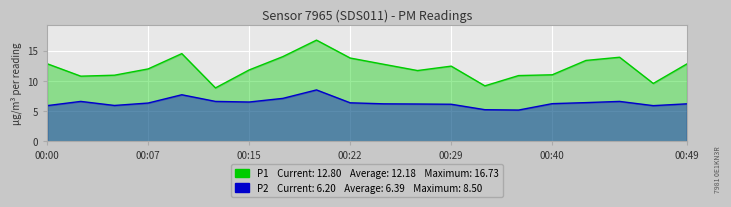

At which category does the chart reach its minimum across all series?

14